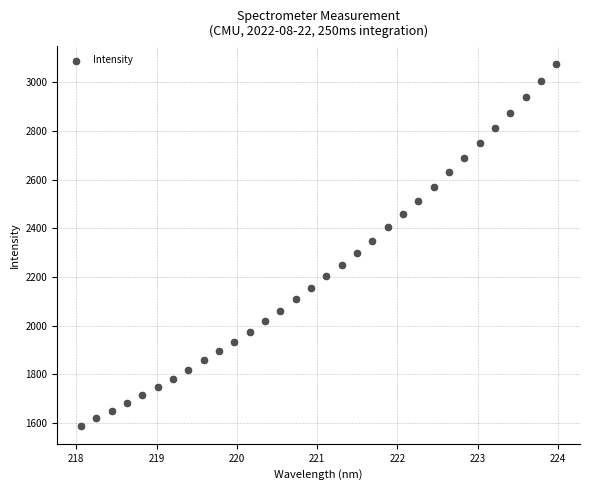

What is the range of Y values (max minus min)?

1484.7